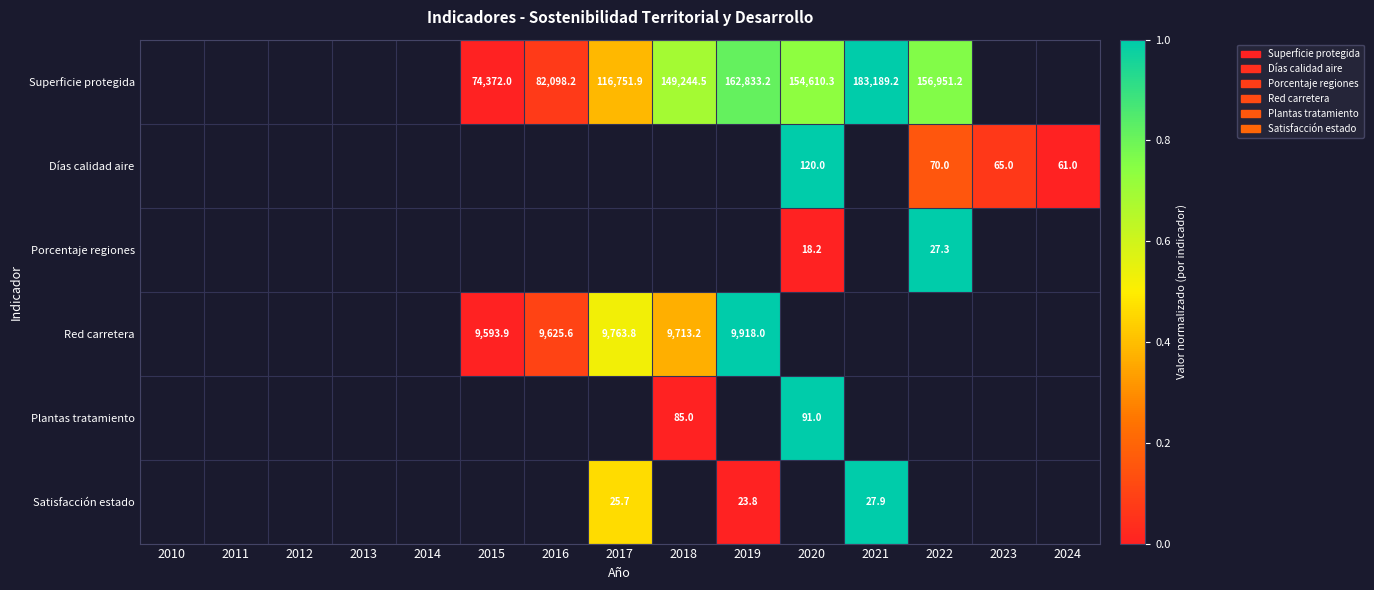

The value of Red carretera at 2015 is 5245.2. True or false?

False